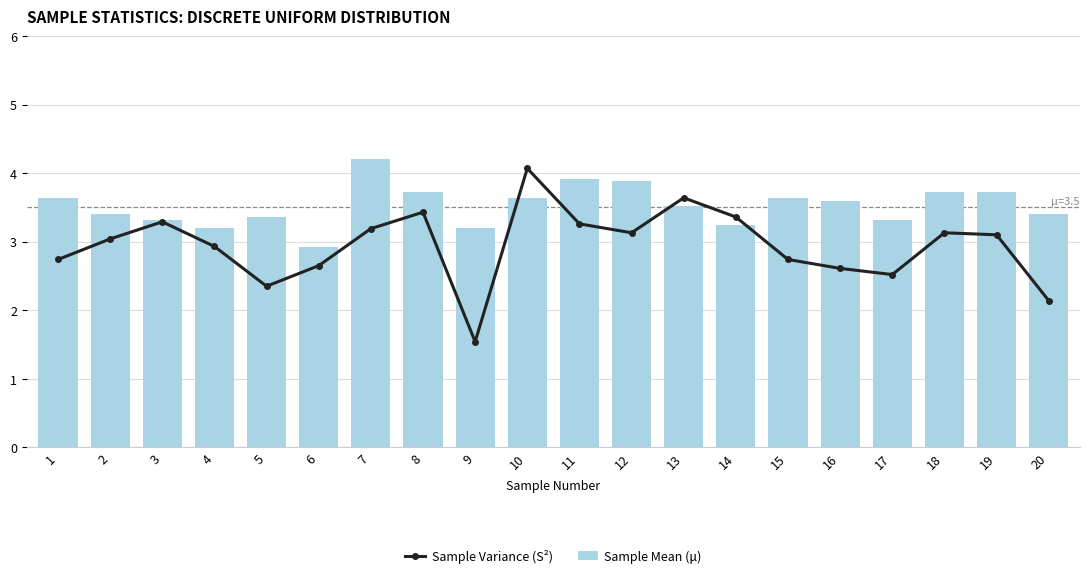

What is the difference between the second highest and minimum values in the Sample Variance (S²) series?

2.1